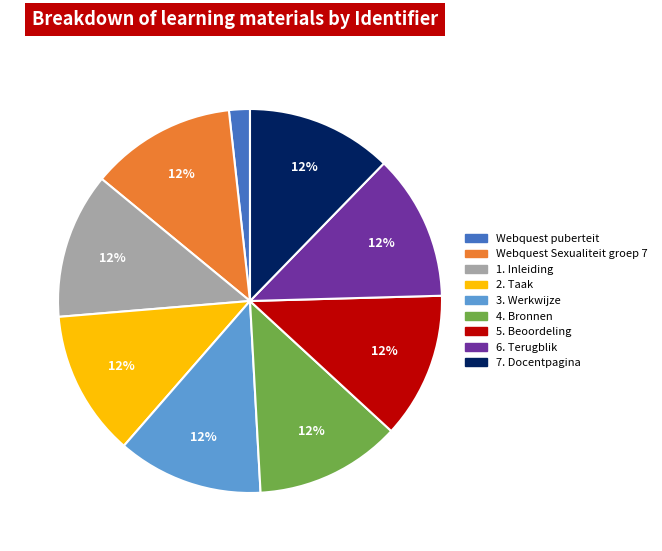

Is it true that 3. Werkwijze is 21% of the pie?

False